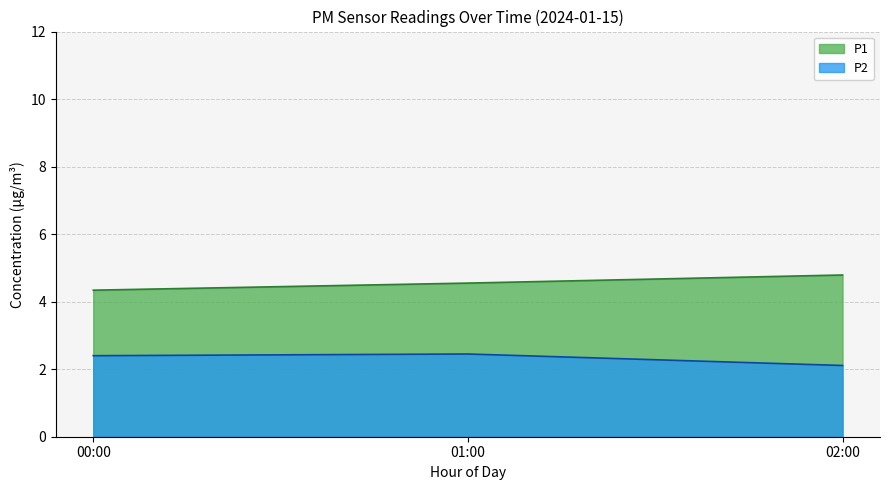

What position from the left is 01:00?

2